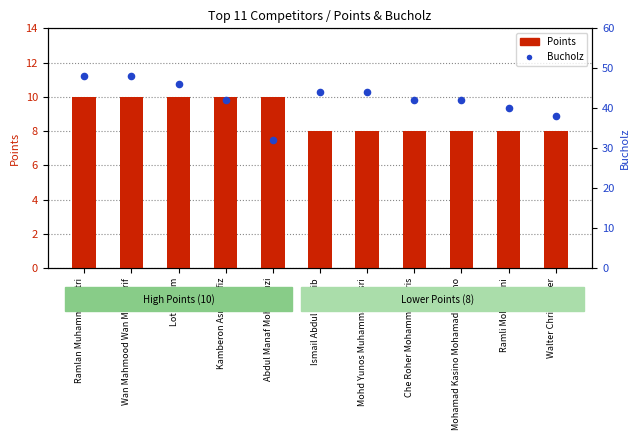

Which series contains the highest Y value?

Bucholz